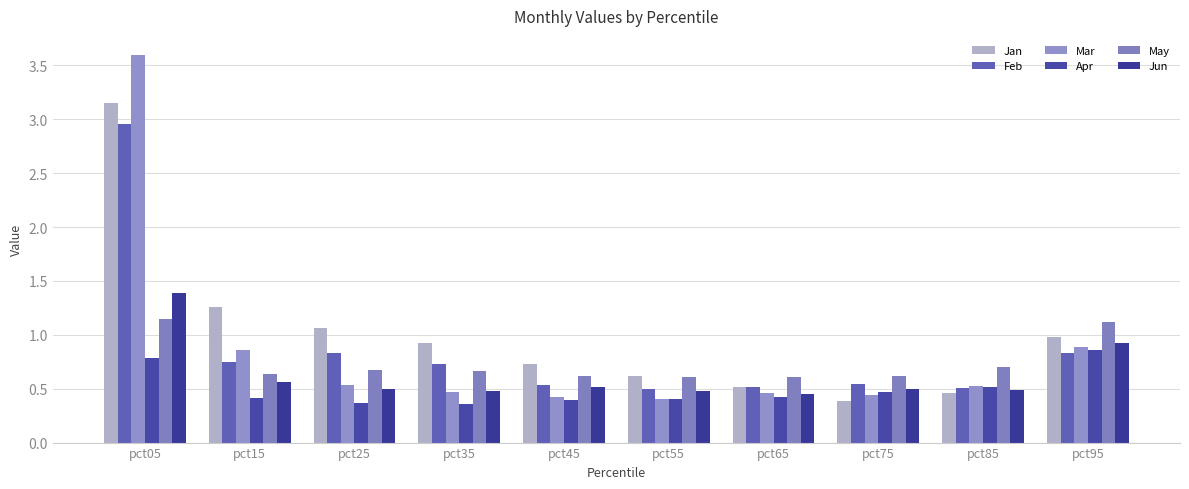

How many data points does each series have?

10